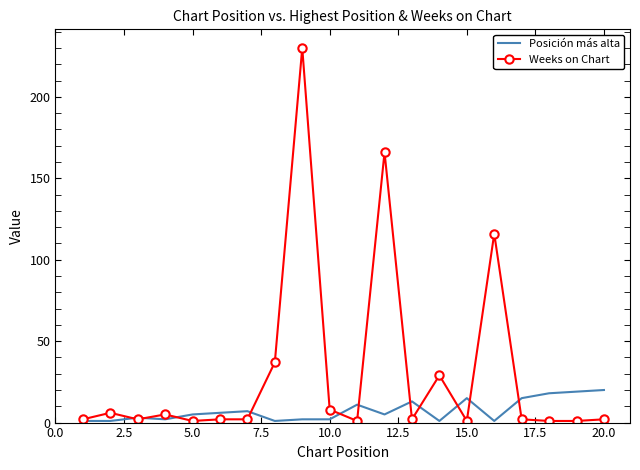

What is the greatest value displayed?

230